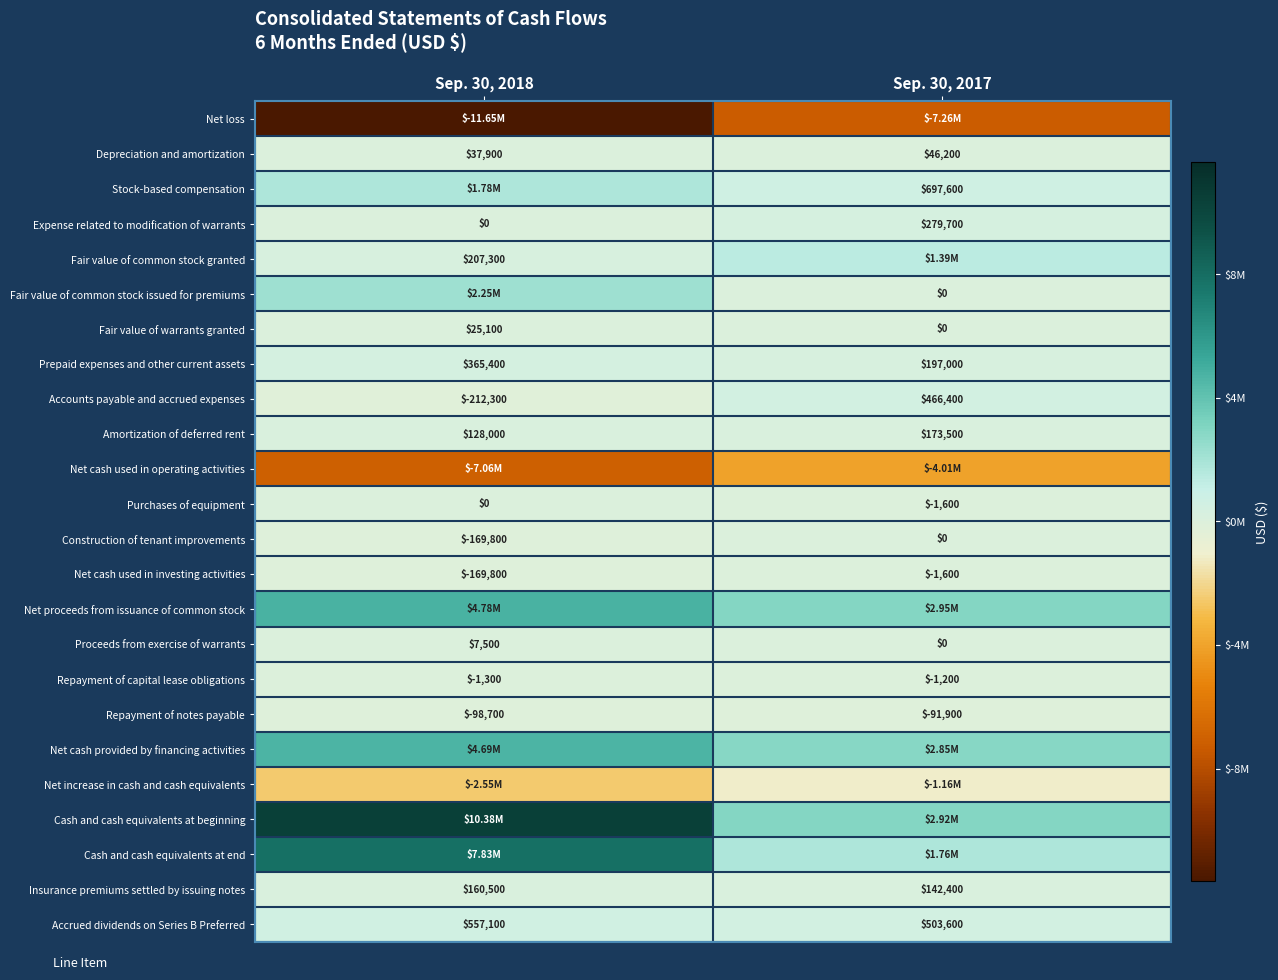

What is the sum of all Insurance premiums settled by issuing notes values?

302900